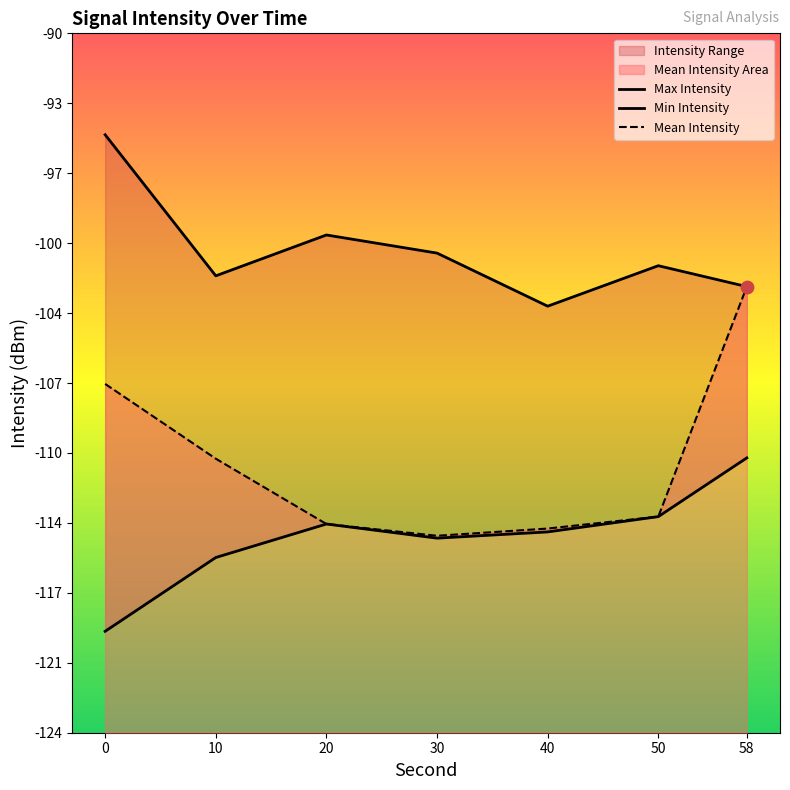

Which series has the widest spread of Y values?

Mean Intensity